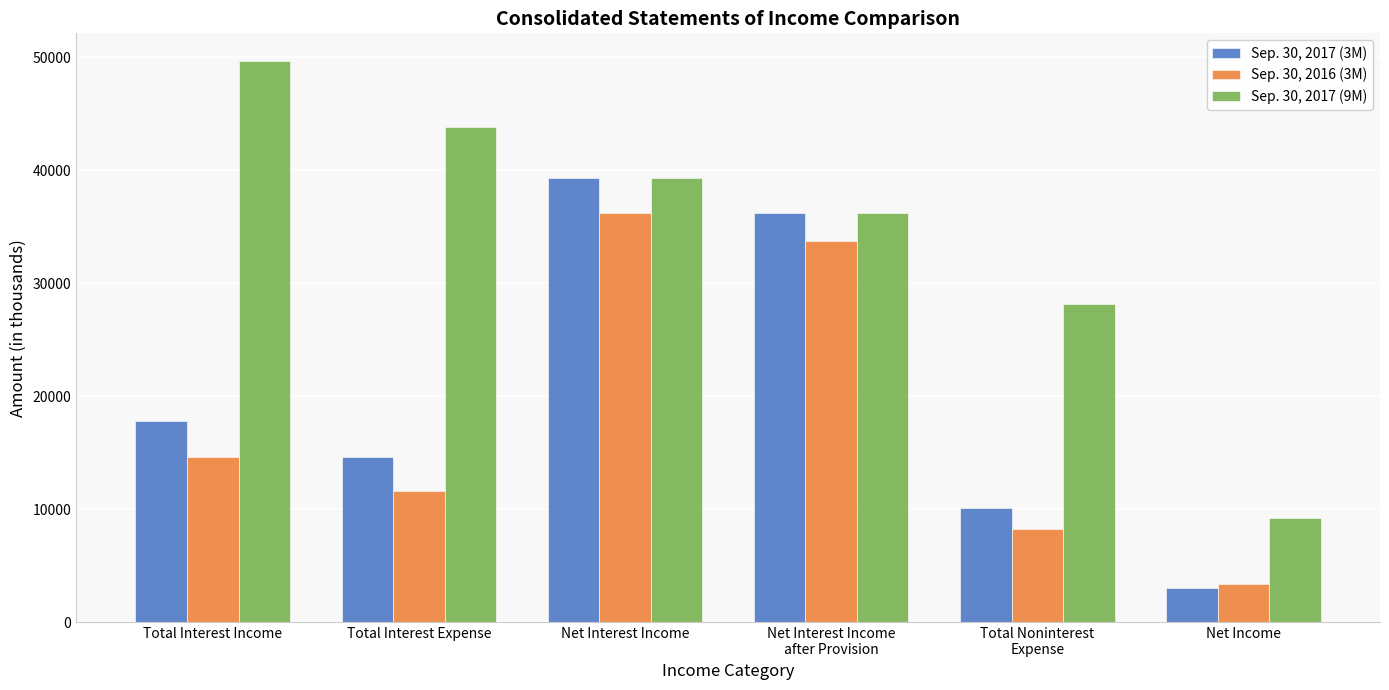

True or false: Sep. 30, 2017 (9M) has a value of 36194 at Net Interest Income
after Provision.

True